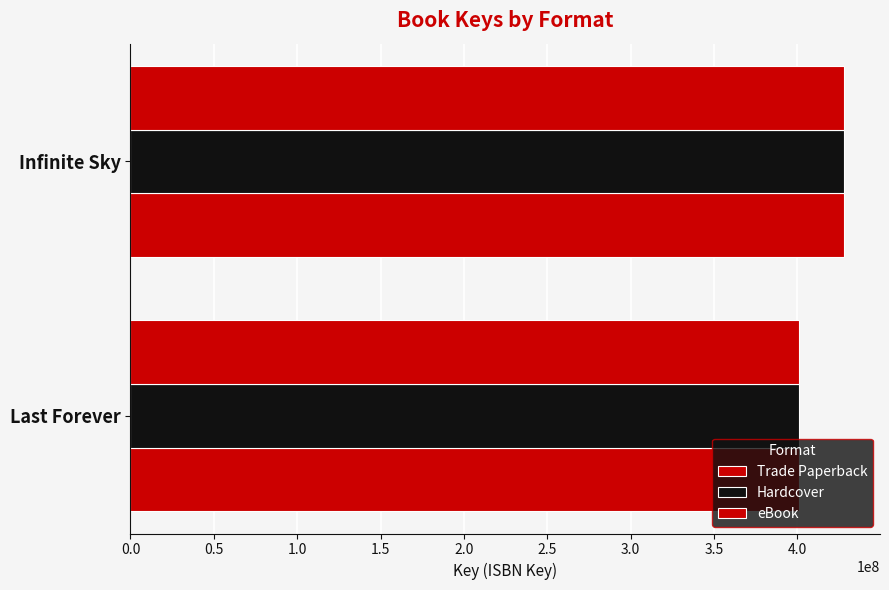

Which series has the widest spread of values?

Trade Paperback